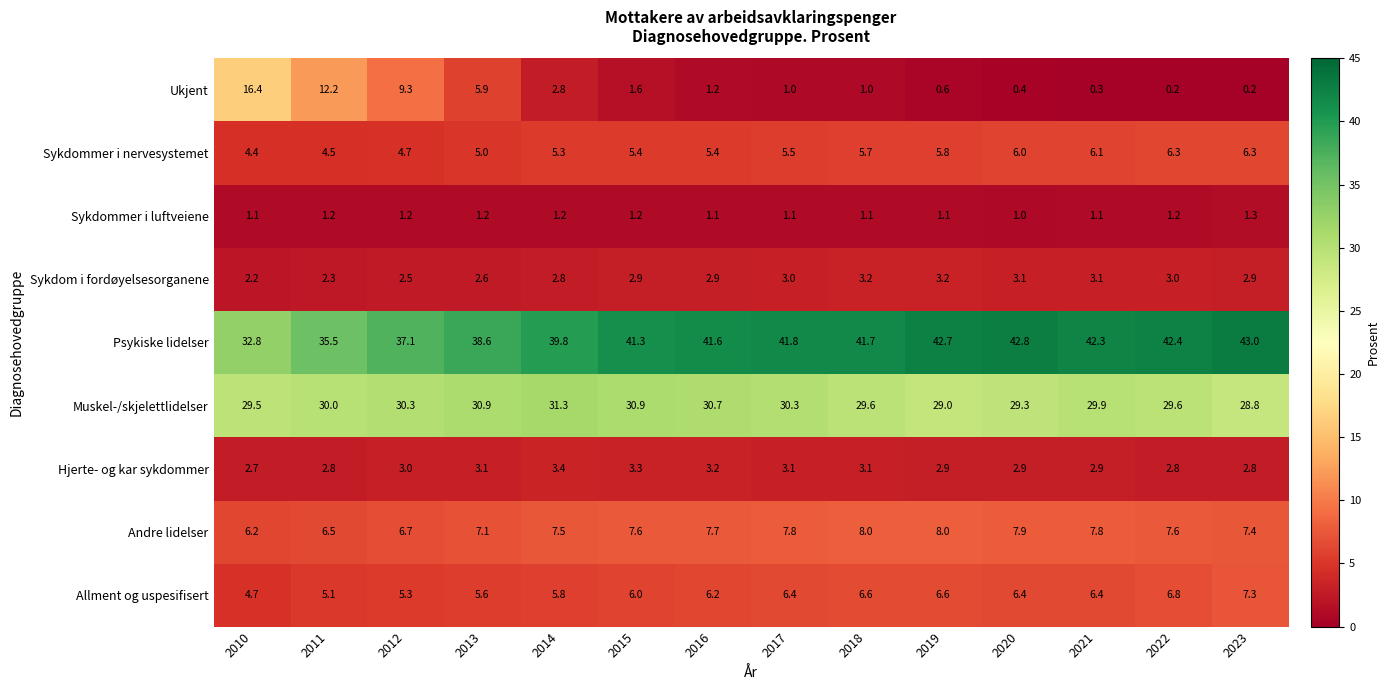

Which series has the widest spread of values?

Ukjent